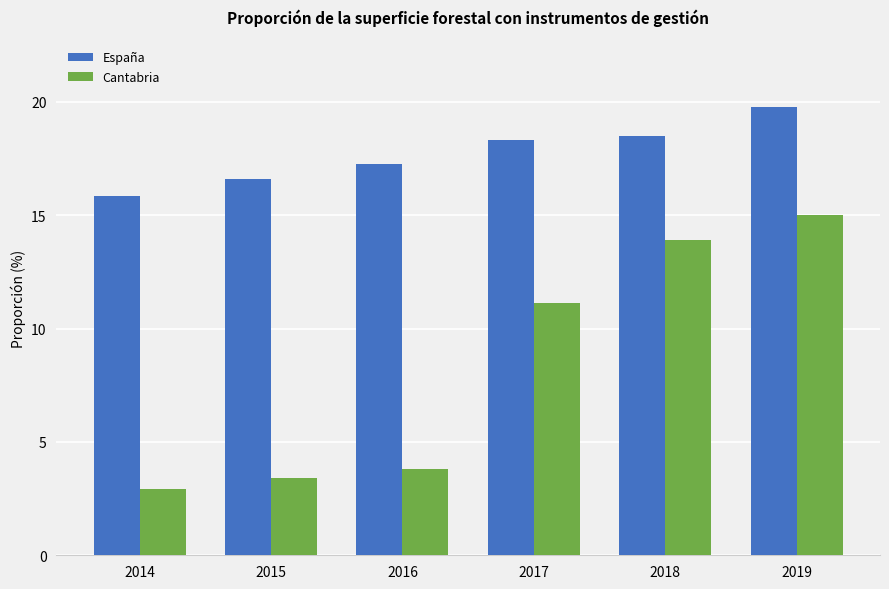

What is the value of the España bar at the 3rd from the left?

17.3